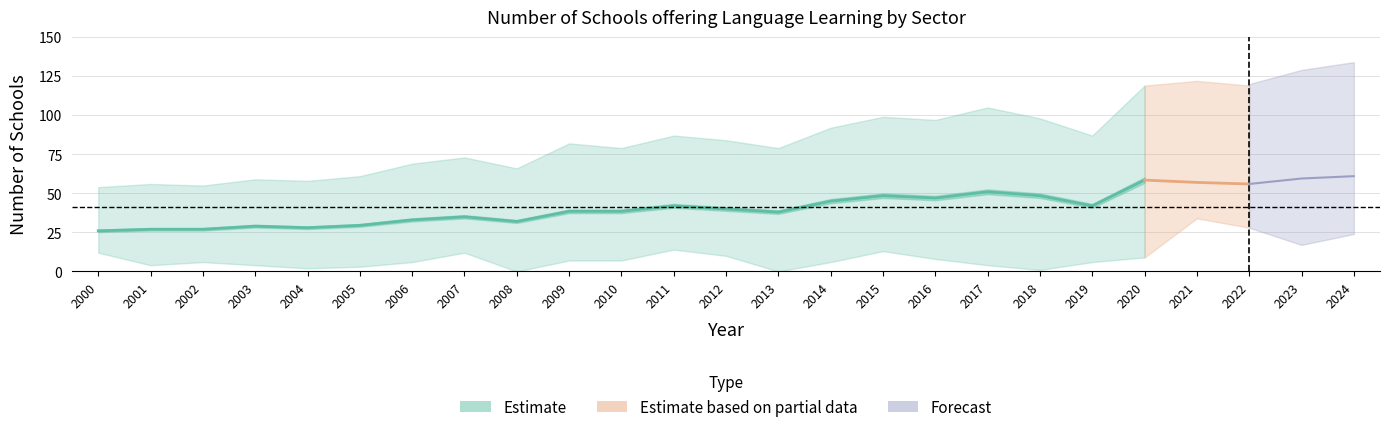

Which category has the highest value in the Composite Total series?

2024